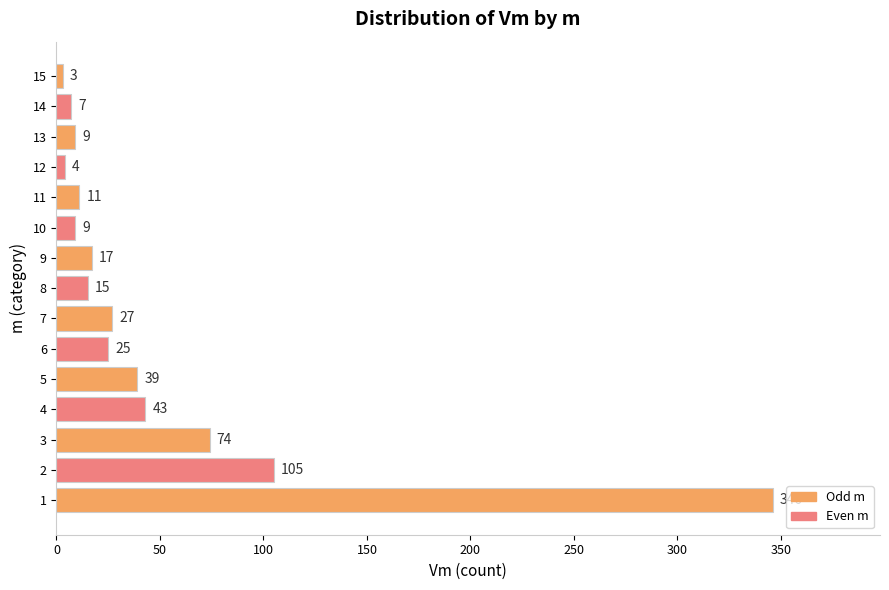

Reading top to bottom, list all the values displayed in this chart.

3	7	9	4	11	9	17	15	27	25	39	43	74	105	346